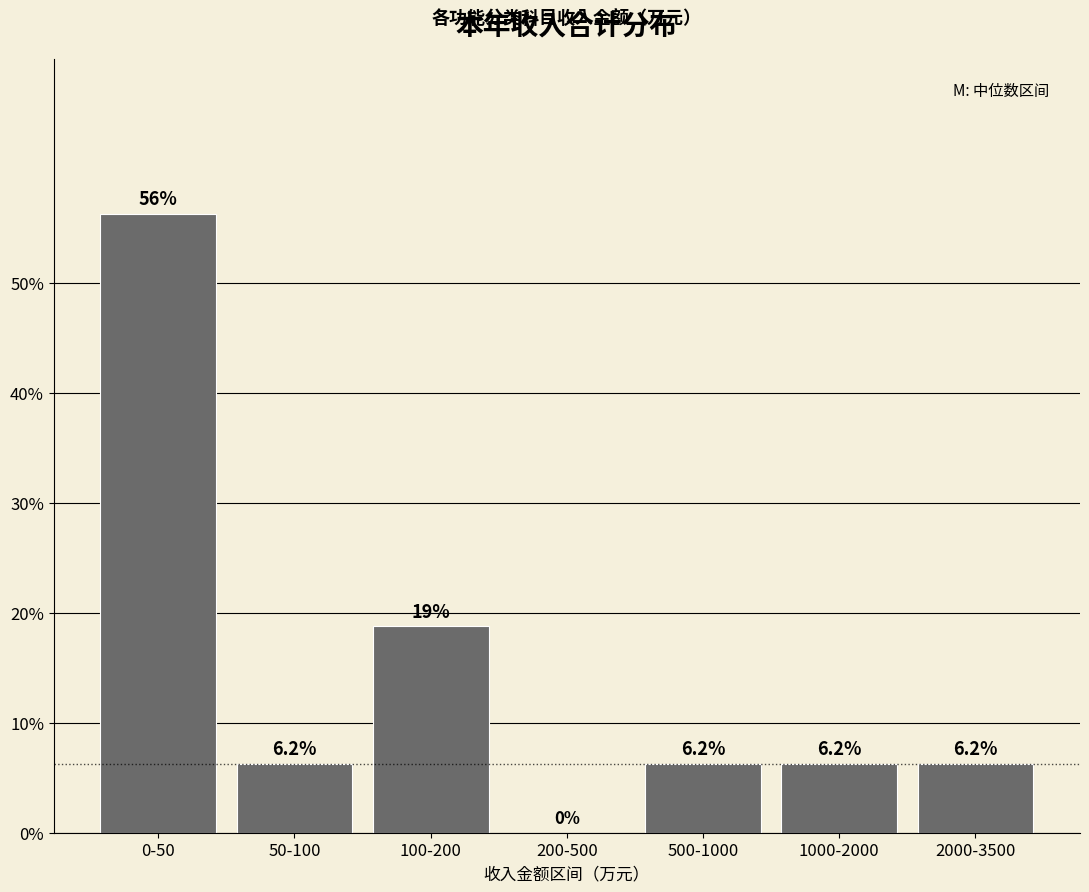

Approximately how many times larger is the value at 50-100 compared to 500-1000?

1.0